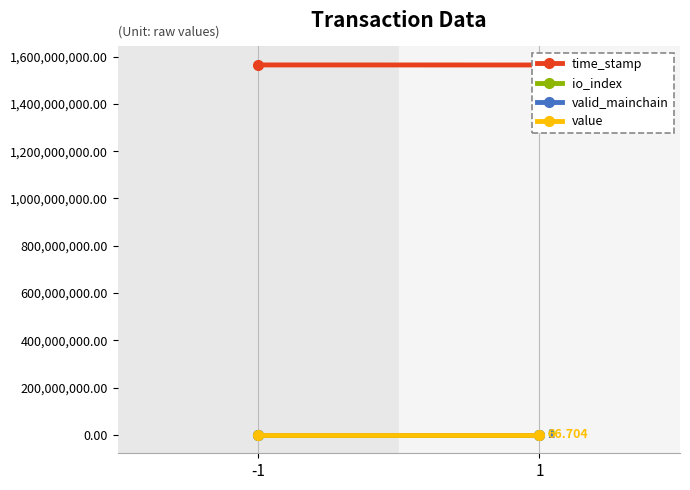

Which has a higher value, 1 or -1?

-1